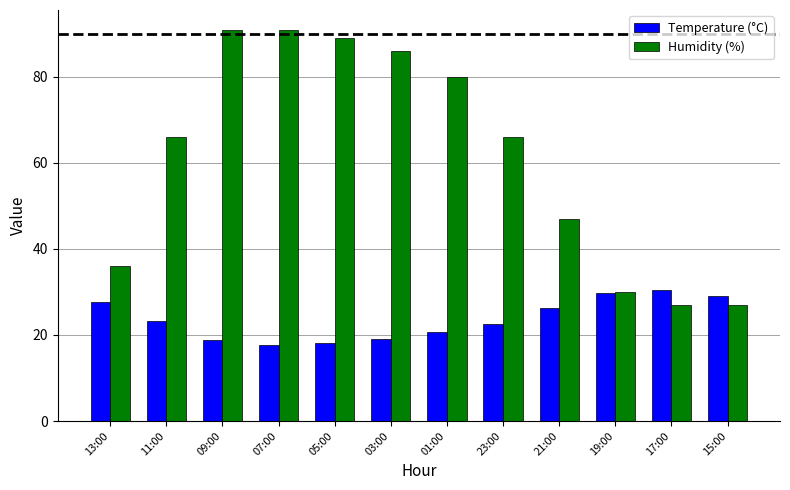

What is the difference between the maximum and second lowest values in the Temperature (°C) series?

12.3